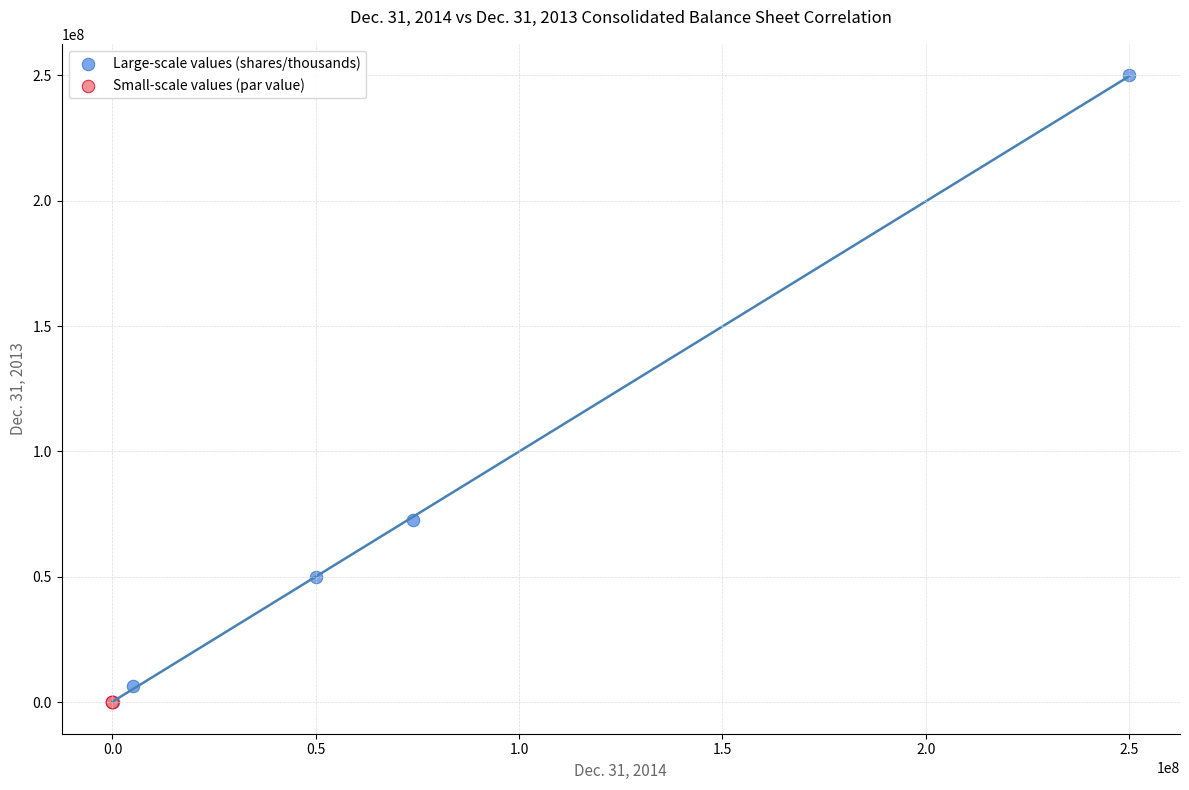

What are all the series names shown in the legend?

Large-scale values (shares/thousands), Small-scale values (par value)